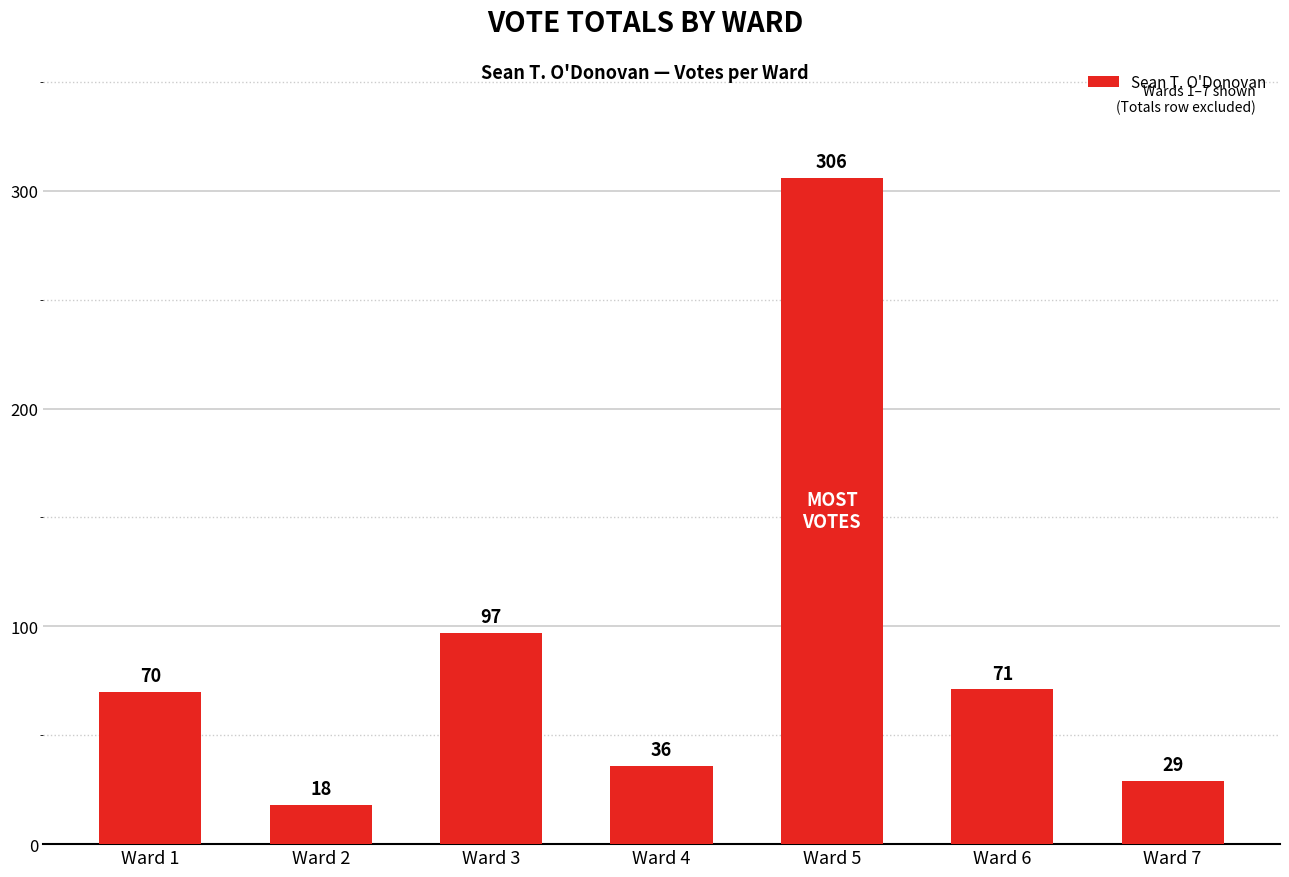

Rank the categories by value from highest to lowest.

Ward 5, Ward 3, Ward 6, Ward 1, Ward 4, Ward 7, Ward 2